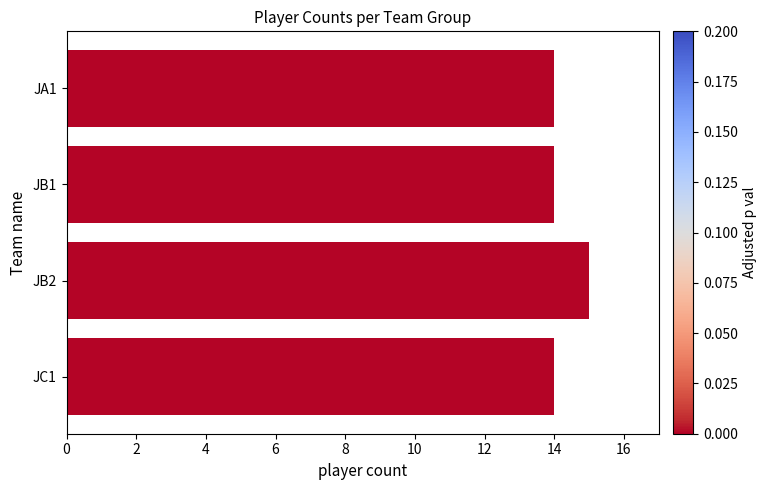

Reading bottom to top, list all the values displayed in this chart.

JC1=14	JB2=15	JB1=14	JA1=14